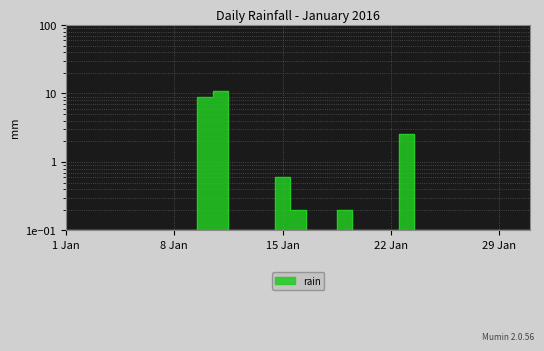

Reading right to left, extract all data points from this chart.

0.1	0.1	0.1	0.1	0.1	0.1	0.1	0.1	2.6	0.1	0.1	0.1	0.2	0.1	0.1	0.2	0.6	0.1	0.1	0.1	10.8	8.8	0.1	0.1	0.1	0.1	0.1	0.1	0.1	0.1	0.1